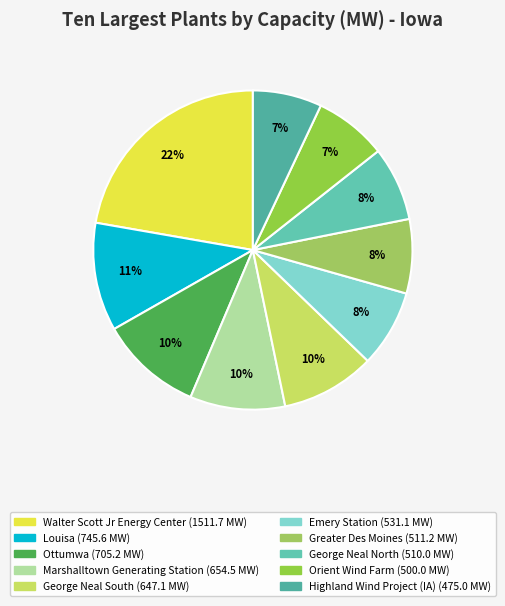

How many slices are in this pie chart?

10